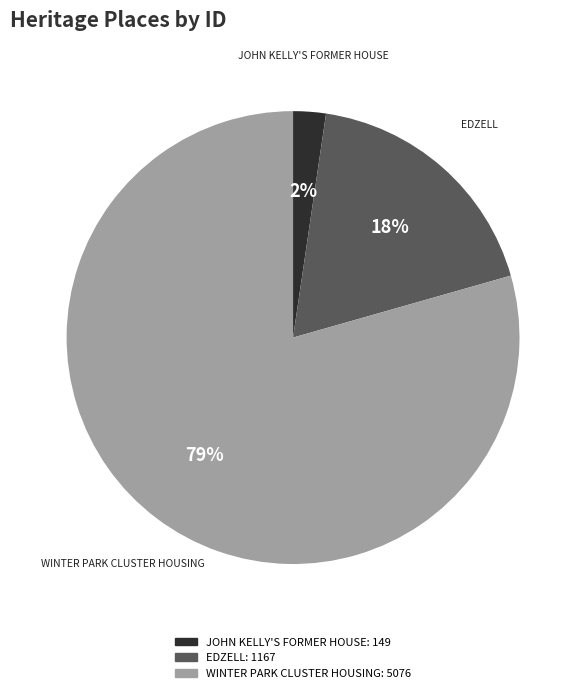

Which has a higher value, EDZELL or JOHN KELLY'S FORMER HOUSE?

EDZELL